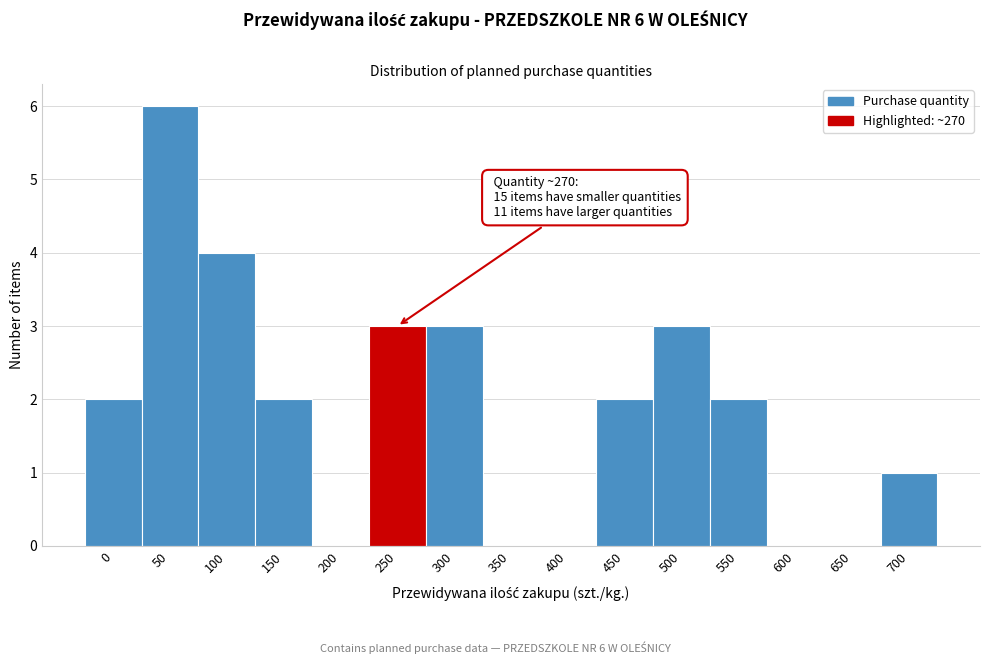

Reading left to right, what are all the values shown in this chart?

0=2	50=6	100=4	150=2	200=0	250=3	300=3	350=0	400=0	450=2	500=3	550=2	600=0	650=0	700=1